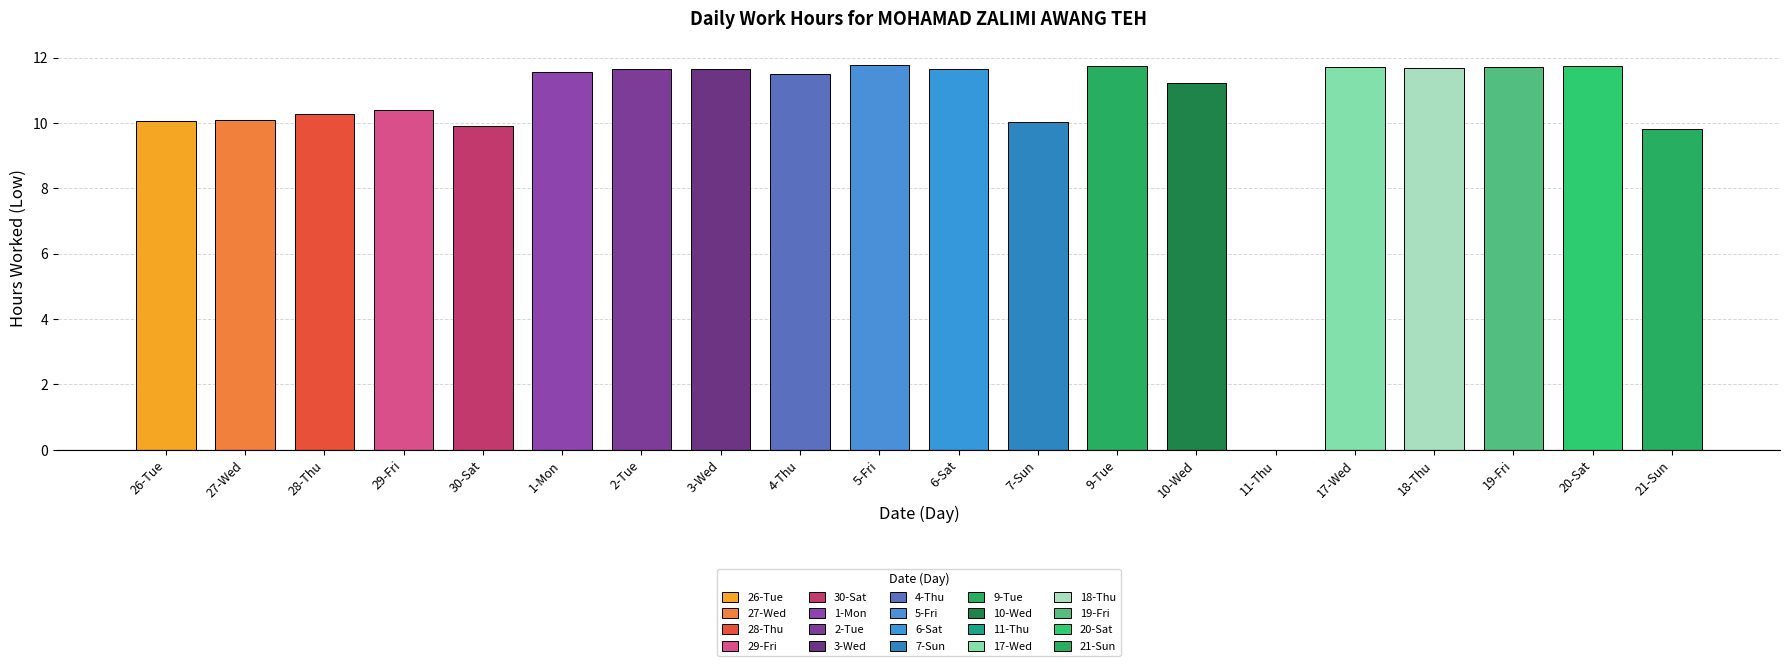

What is the ratio of the value at 2-Tue to the value at 21-Sun?

1.2